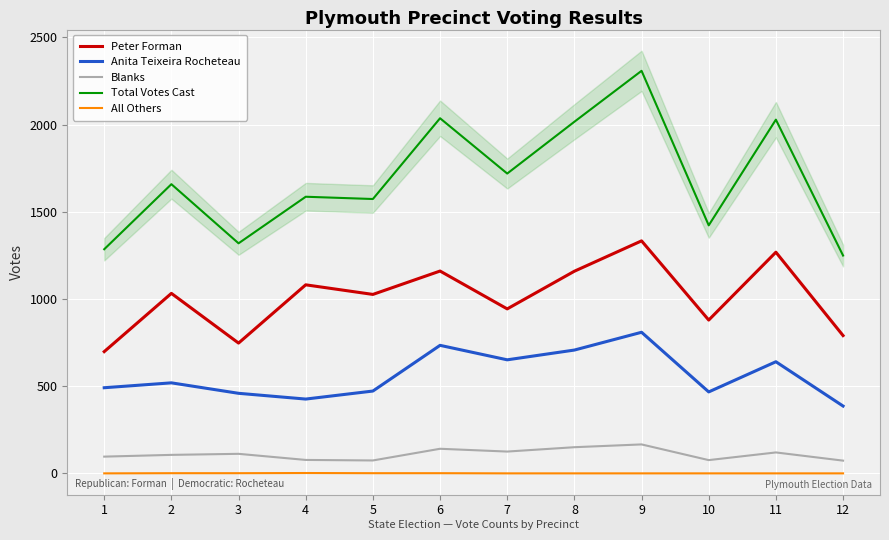

Reading left to right, transcribe all the data shown in this chart.

Peter Forman: 1=698	2=1032	3=747	4=1081	5=1026	6=1160	7=943	8=1159	9=1333	10=879	11=1268	12=790
Anita Teixeira Rocheteau: 1=491	2=519	3=459	4=426	5=472	6=734	7=651	8=707	9=809	10=467	11=640	12=386
Blanks: 1=96	2=106	3=112	4=77	5=74	6=141	7=125	8=150	9=166	10=76	11=120	12=73
Total Votes Cast: 1=1285	2=1658	3=1319	4=1586	5=1573	6=2036	7=1719	8=2016	9=2308	10=1422	11=2028	12=1249
All Others: 1=0	2=1	3=1	4=2	5=1	6=1	7=0	8=0	9=0	10=0	11=0	12=0